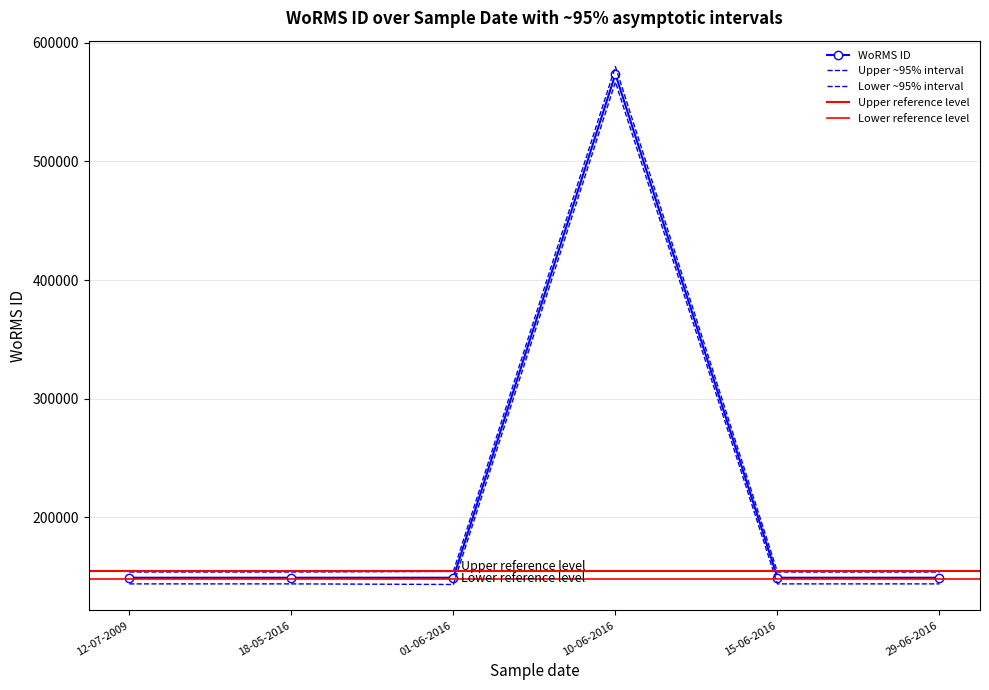

What is the ratio of the value at 10-06-2016 to the value at 12-07-2009?

3.8